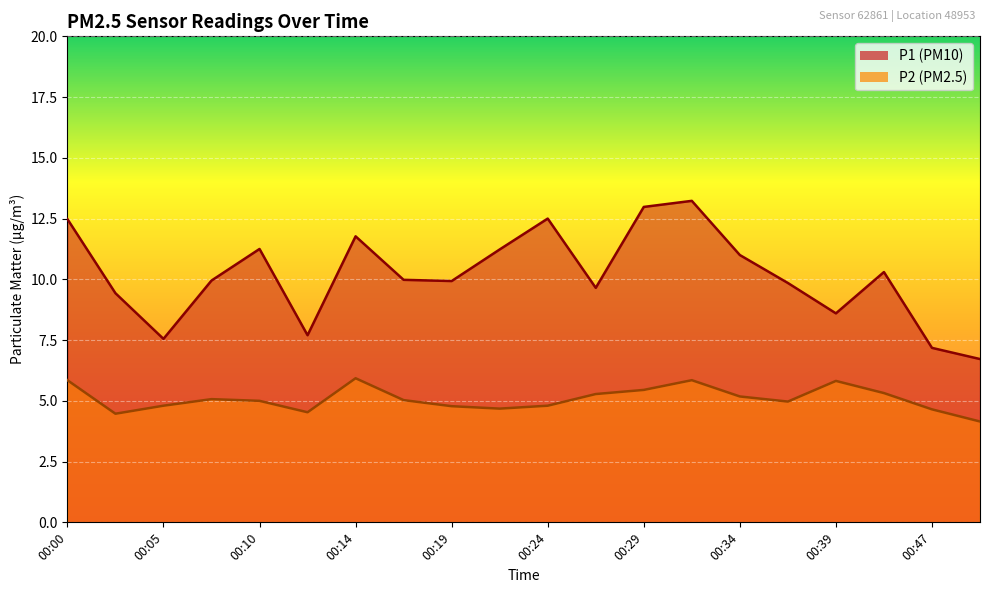

What is the maximum value for P2?

5.9